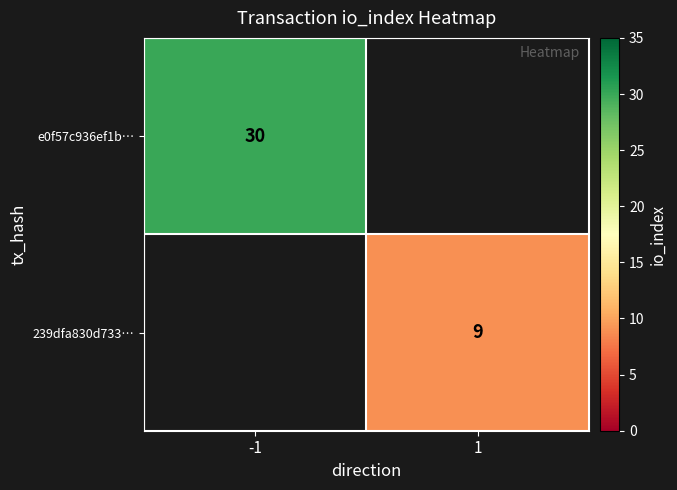

True or false: e0f57c936ef1b… has a value of 44 at -1.

False